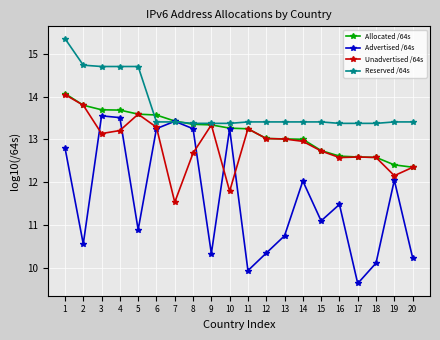

In Advertised /64s, how many points are lower than both neighbors (excluding endpoints)?

6